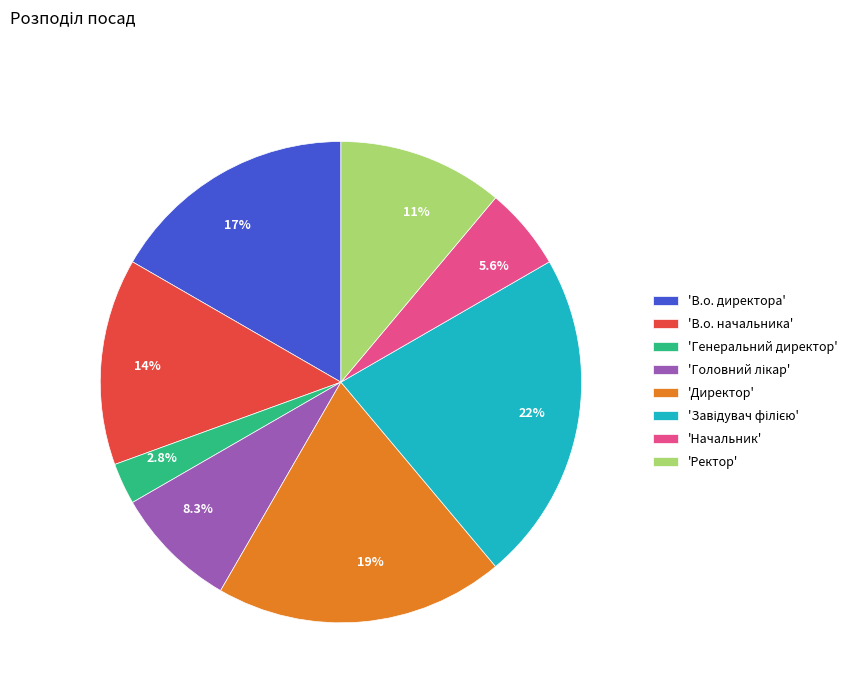

How many segments does this pie chart have?

8